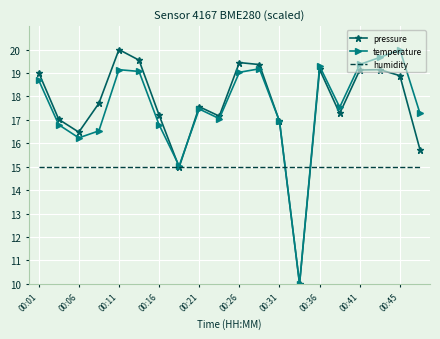

What is the maximum value for pressure?

20.0